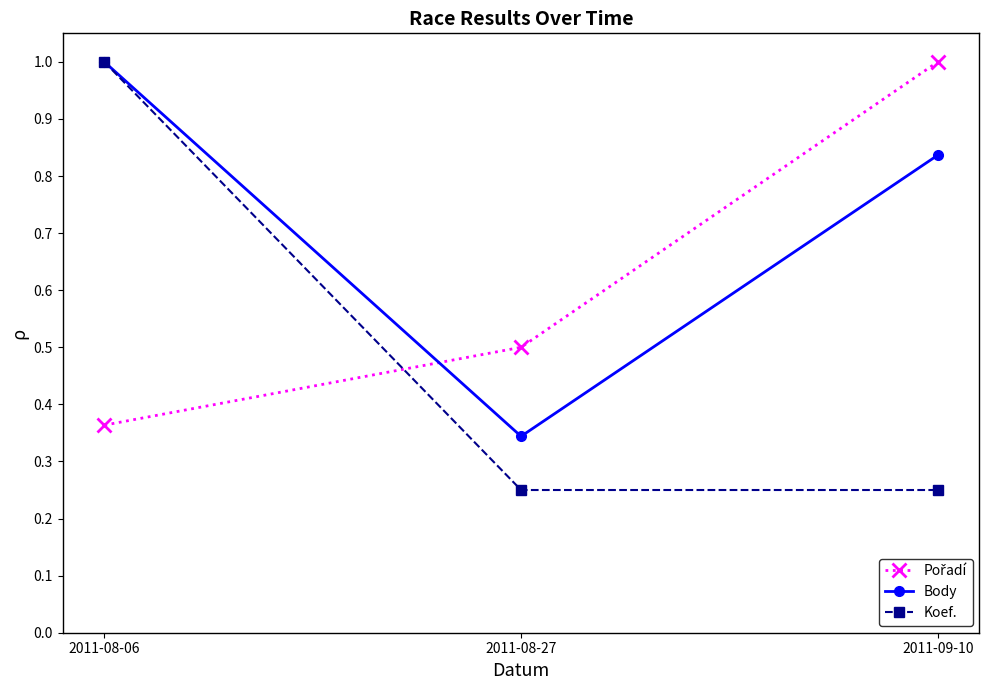

What is the spread (max minus min) of values at 2011-08-06?

0.6